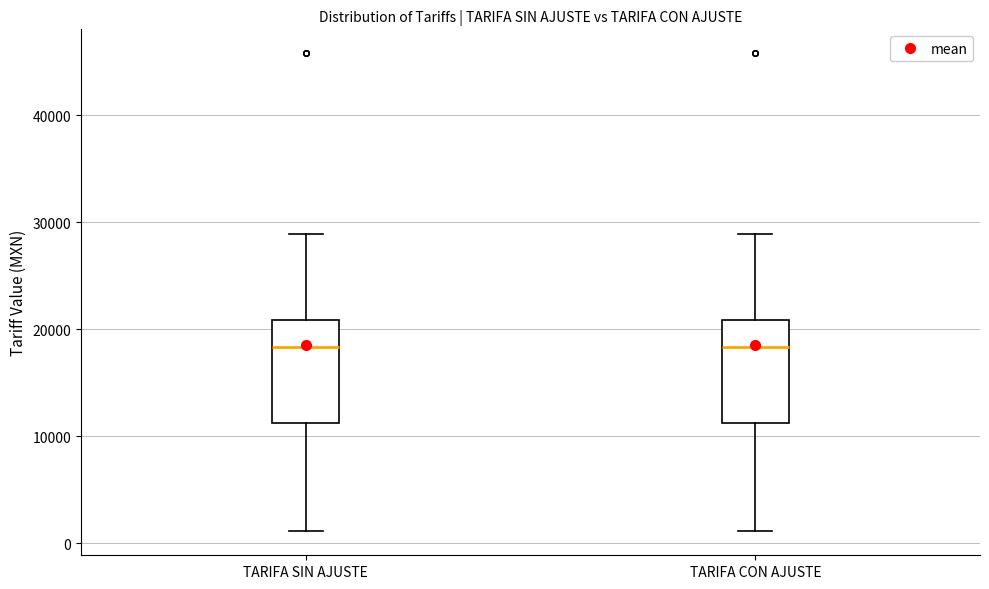

Reading left to right, transcribe this box plot: for each box, give where its median line is, the range the box spans, and where its two whiskers end, as read against the y-axis. The values are not printed on the chart, so give them approximately, as read against the axis.

TARIFA SIN AJUSTE: median 18000, box 11000 to 21000, whiskers 1000 to 29000
TARIFA CON AJUSTE: median 18000, box 11000 to 21000, whiskers 1000 to 29000